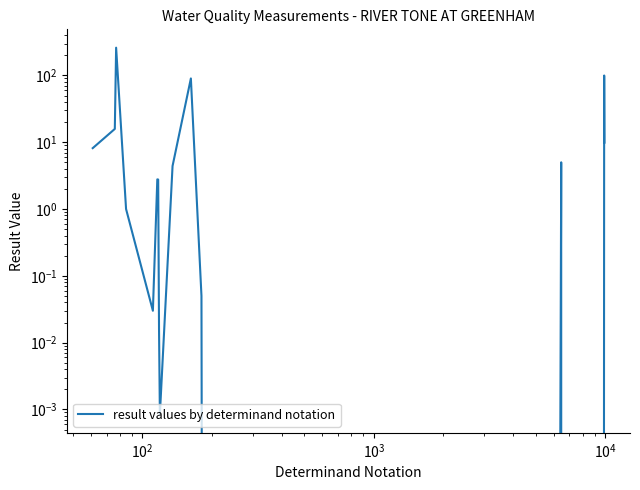

What is the sum of all values?

500.8